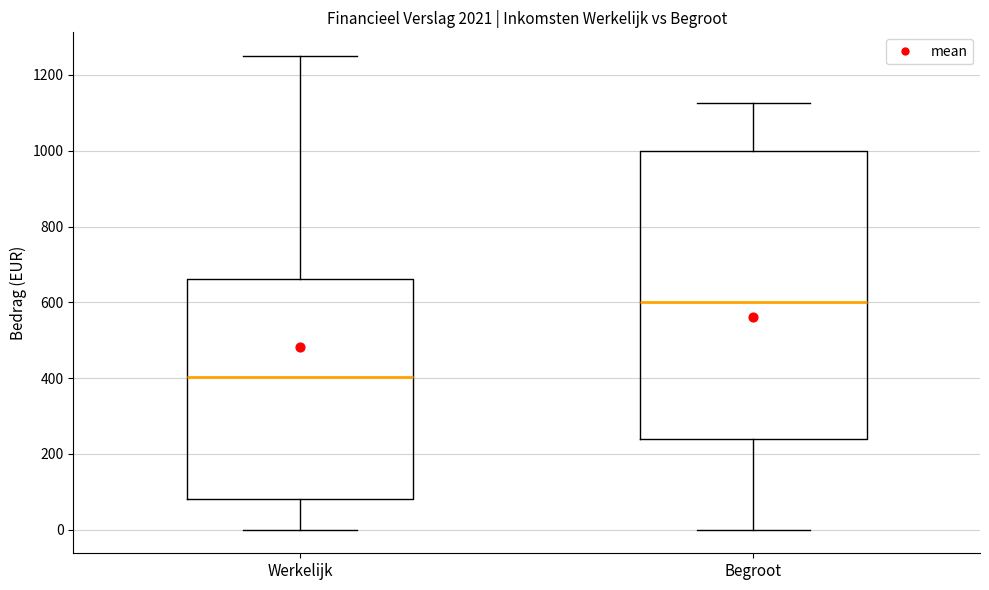

Which box has the lowest median line?

Werkelijk